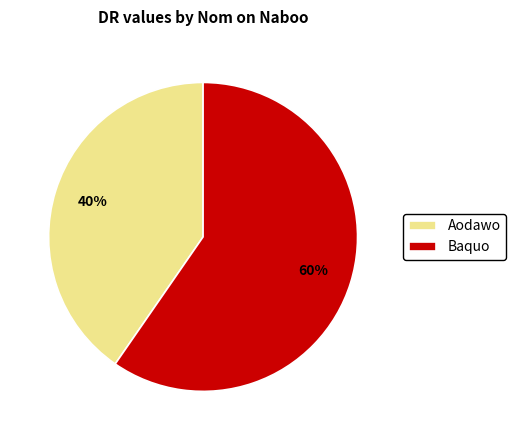

Do Baquo and Aodawo together represent more than half of the pie?

Yes